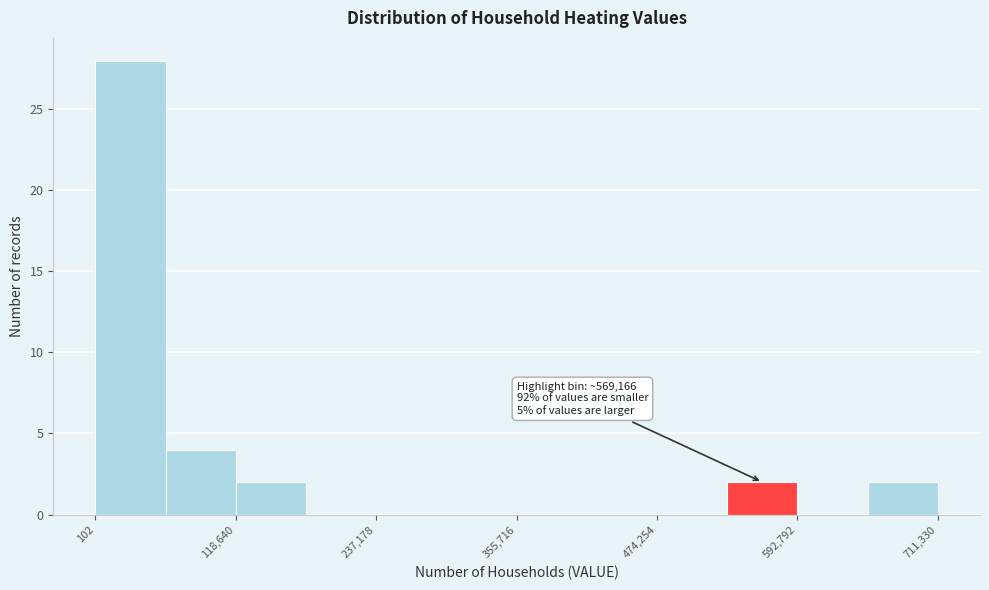

Around what value on the x-axis is the tallest bar? Give the approximate position of its centre, as read against the axis.

20000